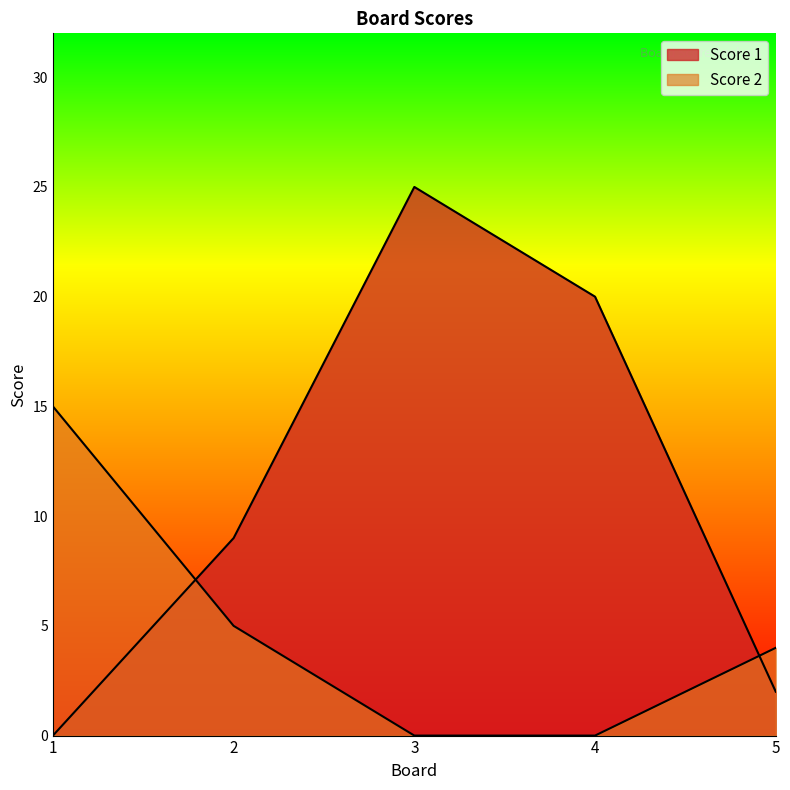

At which category does the chart reach its minimum across all series?

1